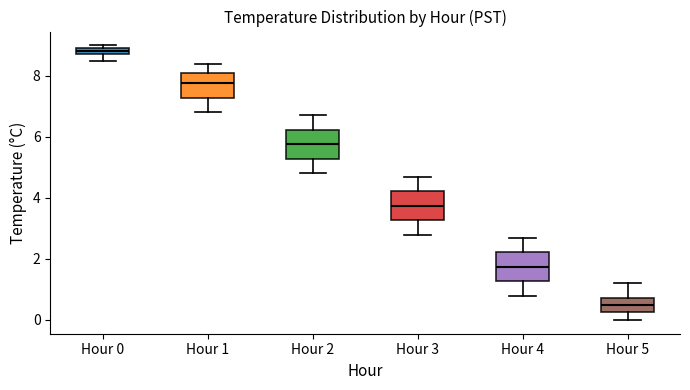

Where does the median line of the box for Hour 1 sit on the y-axis? The values are not printed on the chart, so give them approximately, as read against the axis.

7.8